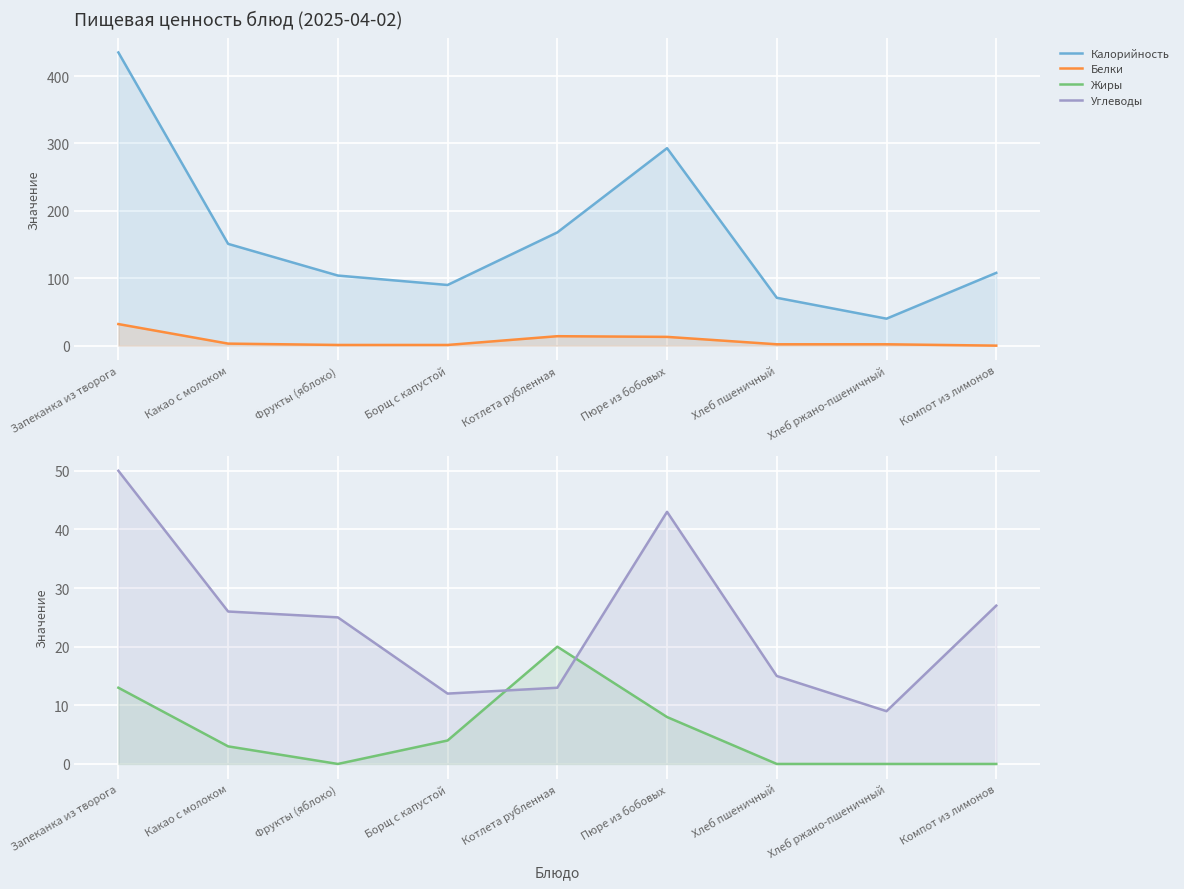

At which label is Белки closest to 16?

Котлета рубленная